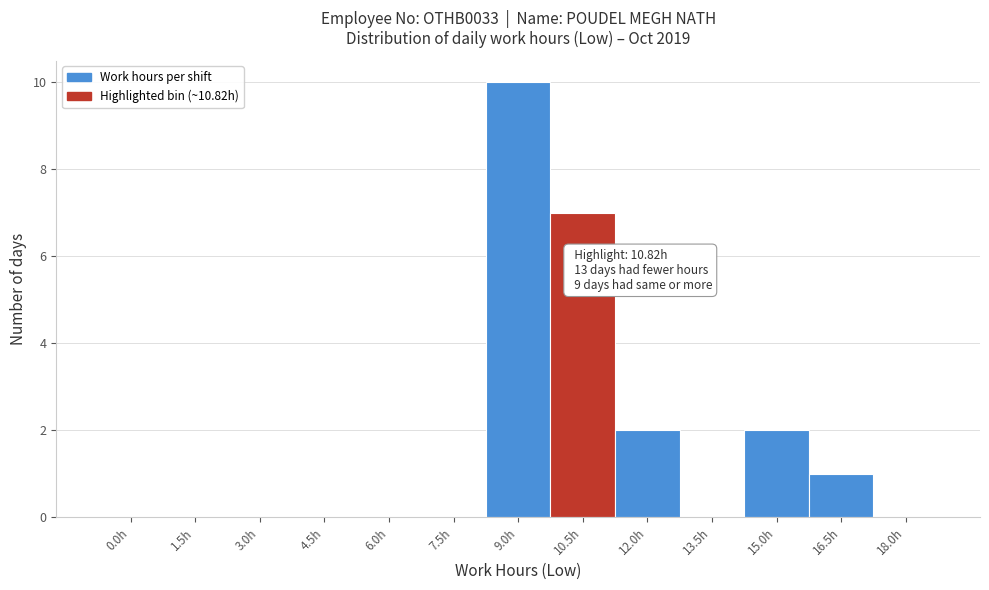

Reading left to right, transcribe all the data shown in this chart.

0.0h=0	1.5h=0	3.0h=0	4.5h=0	6.0h=0	7.5h=0	9.0h=10	10.5h=7	12.0h=2	13.5h=0	15.0h=2	16.5h=1	18.0h=0